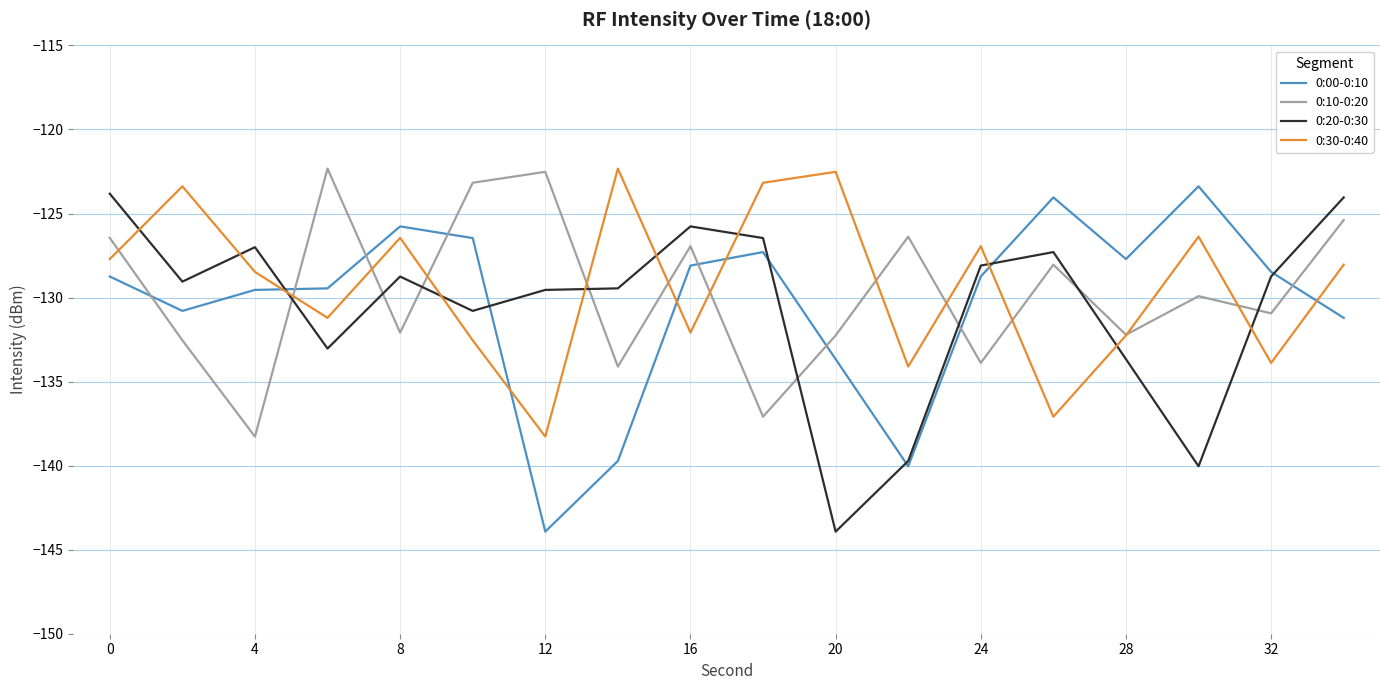

How many categories are shown in the chart?

18